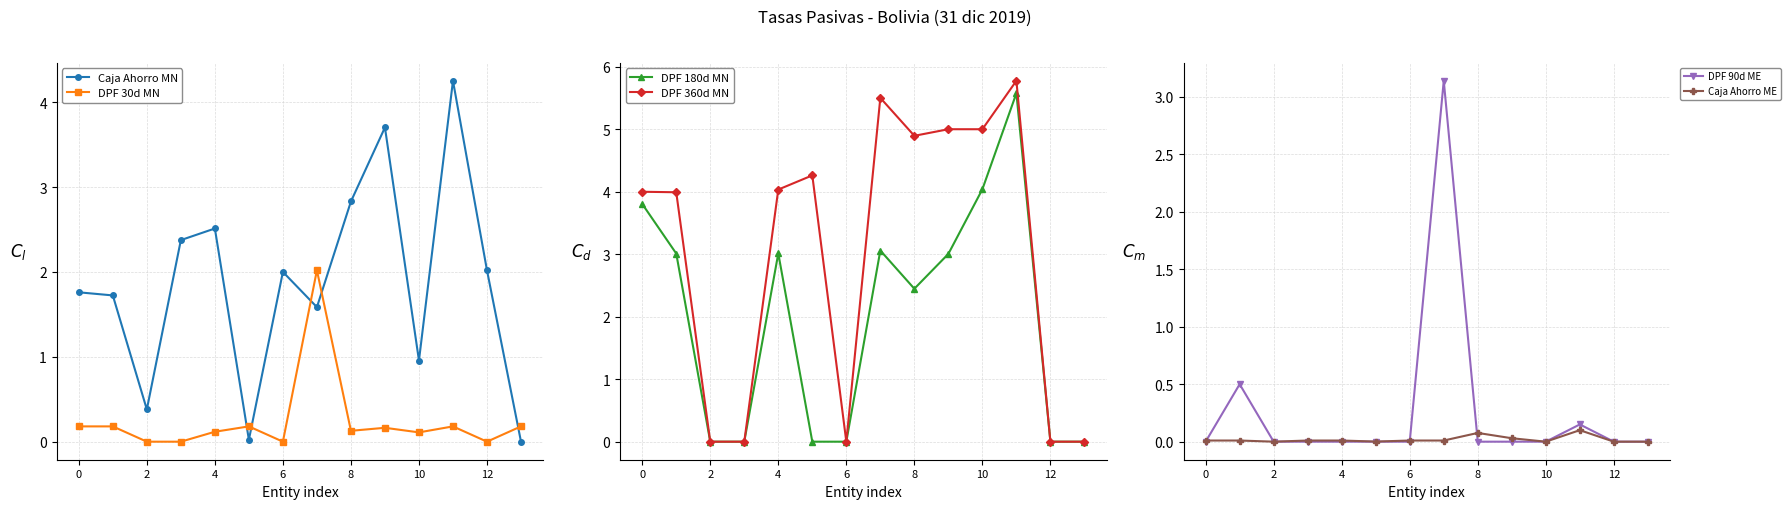

True or false: DPF 30d MN has a value of 0.8 at 2.

False